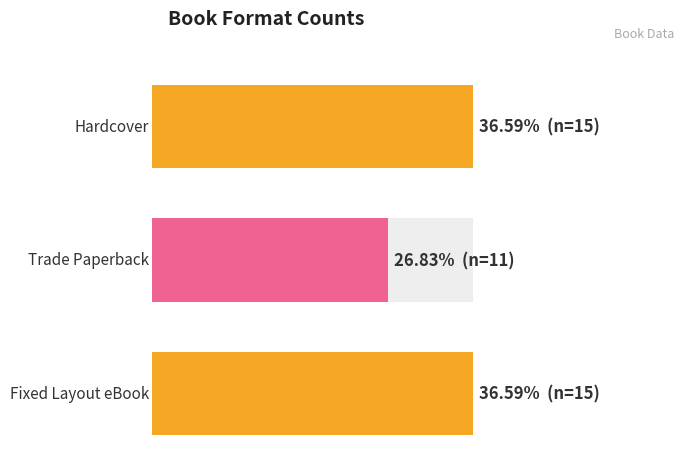

What are all the series names shown in the legend?

Hardcover, Trade Paperback, Fixed Layout eBook